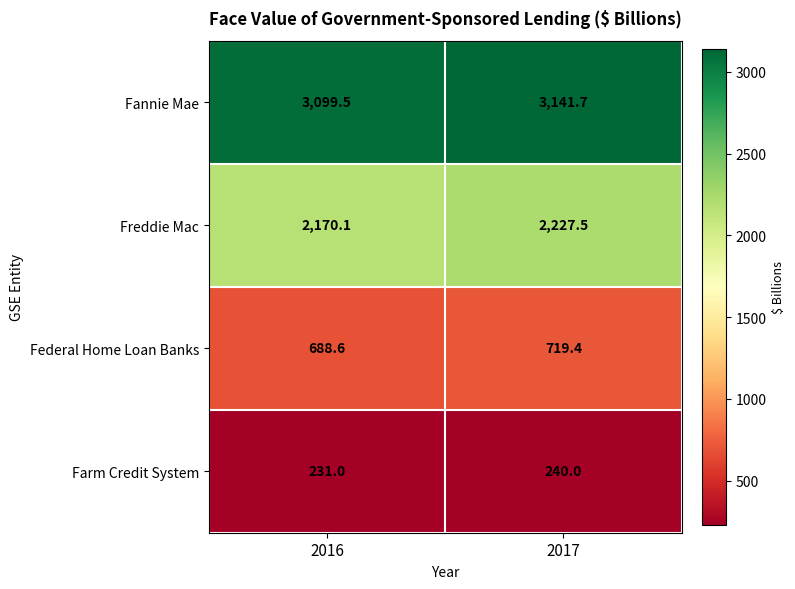

The value of Farm Credit System at 2016 is 231.0. True or false?

True